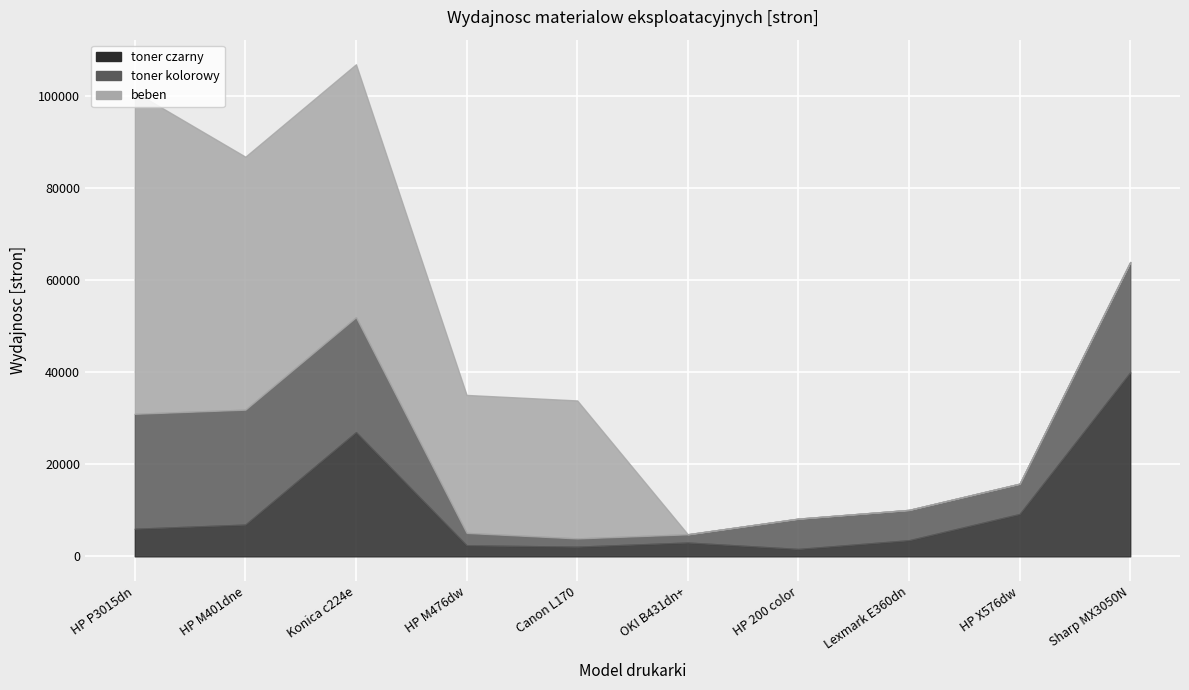

Rank the series at Konica c224e from highest to lowest value.

beben, toner czarny, toner kolorowy